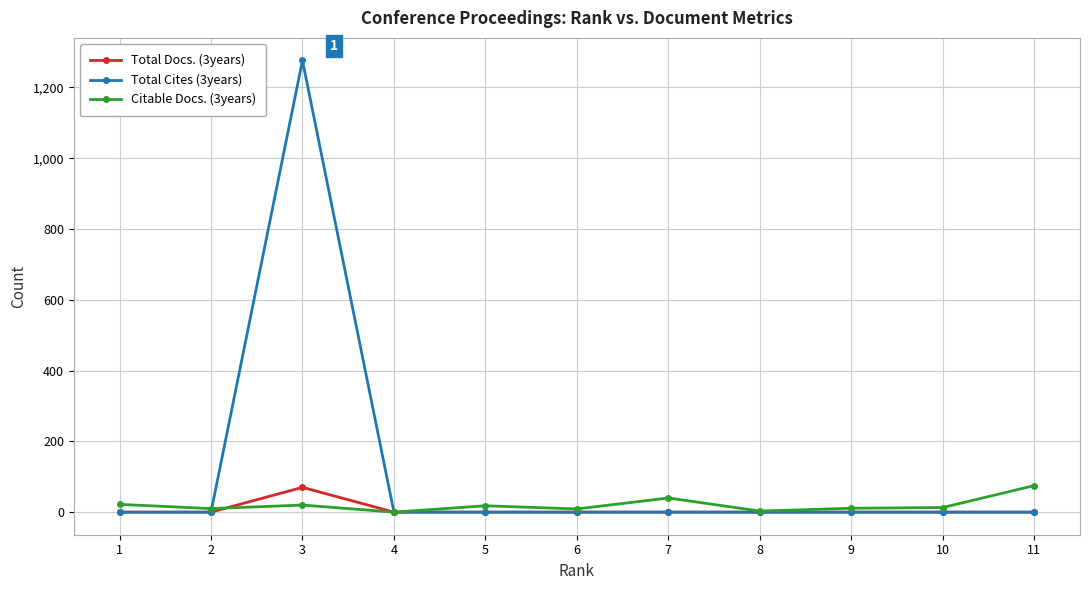

Count the number of categories in the chart.

11